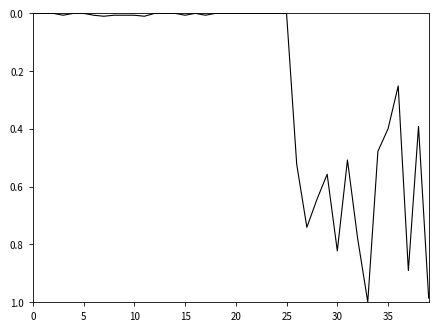

Is this an area chart (filled region under the line)?

No